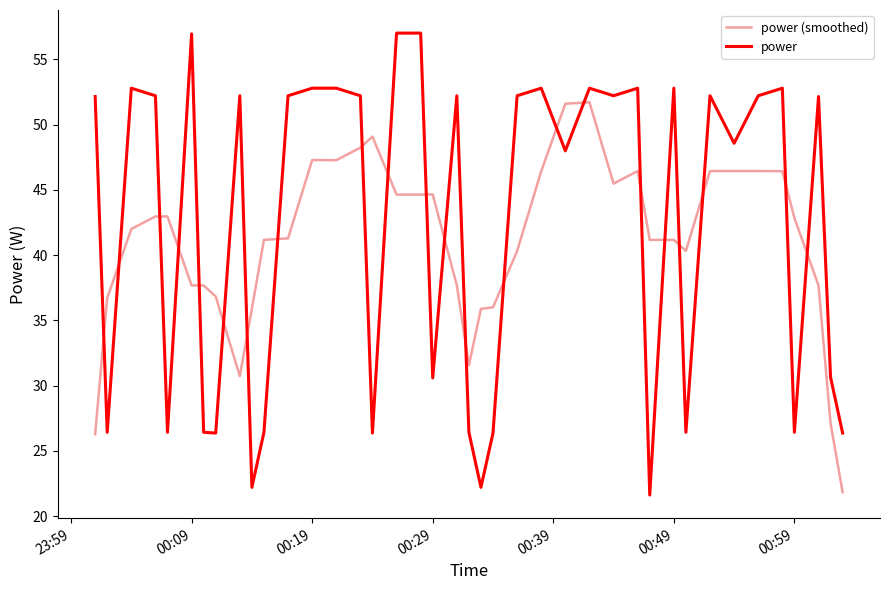

True or false: power (smoothed) has more than 1 points higher than both neighbors.

True